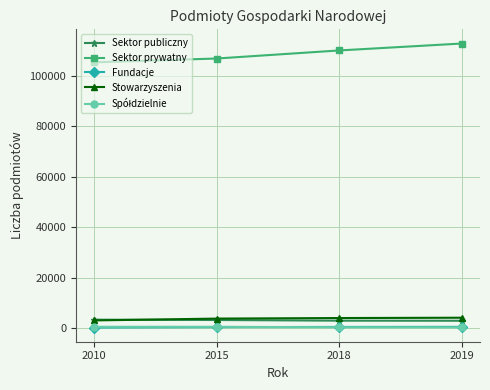

What is the total value across all series at 2010?

112431